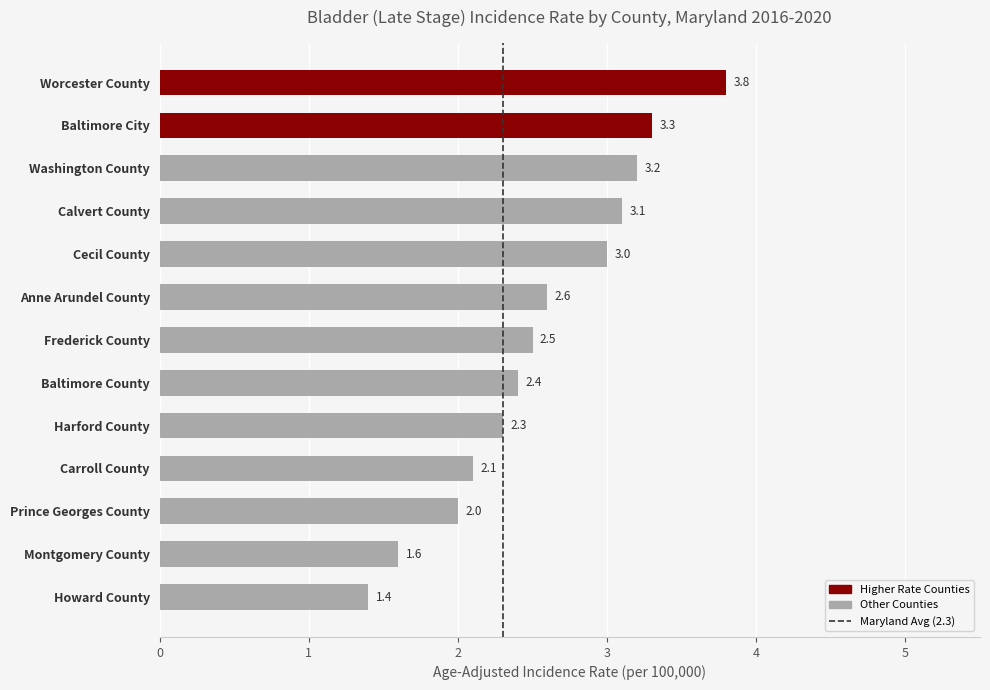

How many data points are less than 2?

2